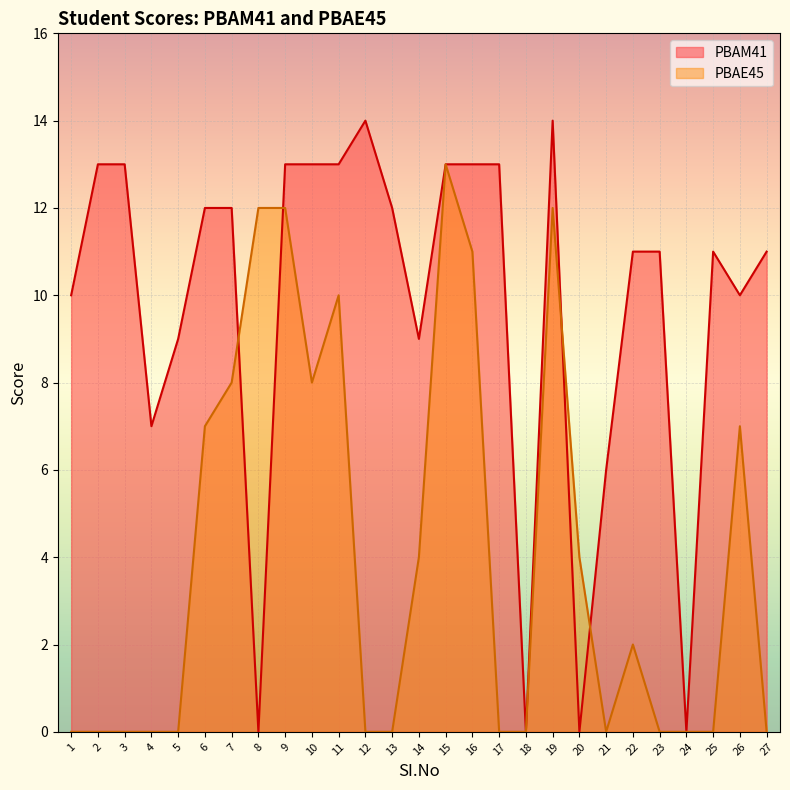

How many values in PBAE45 are above zero?

13